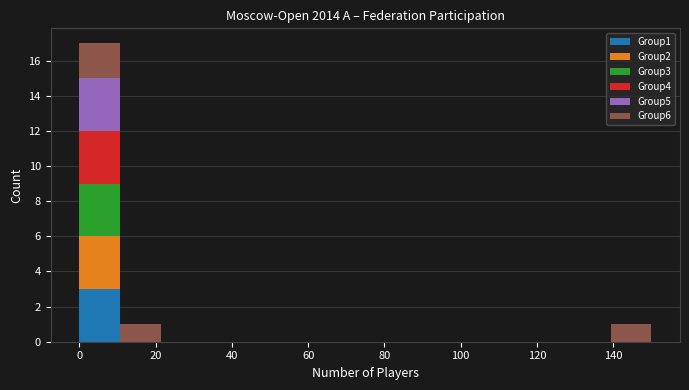

Reading left to right, list every stacked bar in this chart as the range it spans on the x-axis followed by its total height. Neither the bar edges nor the heights are printed on the chart, so give them approximately, as read against the axes.

0 to 10: 17
10 to 22: 1
22 to 32: 0
32 to 42: 0
42 to 54: 0
54 to 64: 0
64 to 76: 0
76 to 86: 0
86 to 96: 0
96 to 108: 0
108 to 118: 0
118 to 128: 0
128 to 140: 0
140 to 150: 1